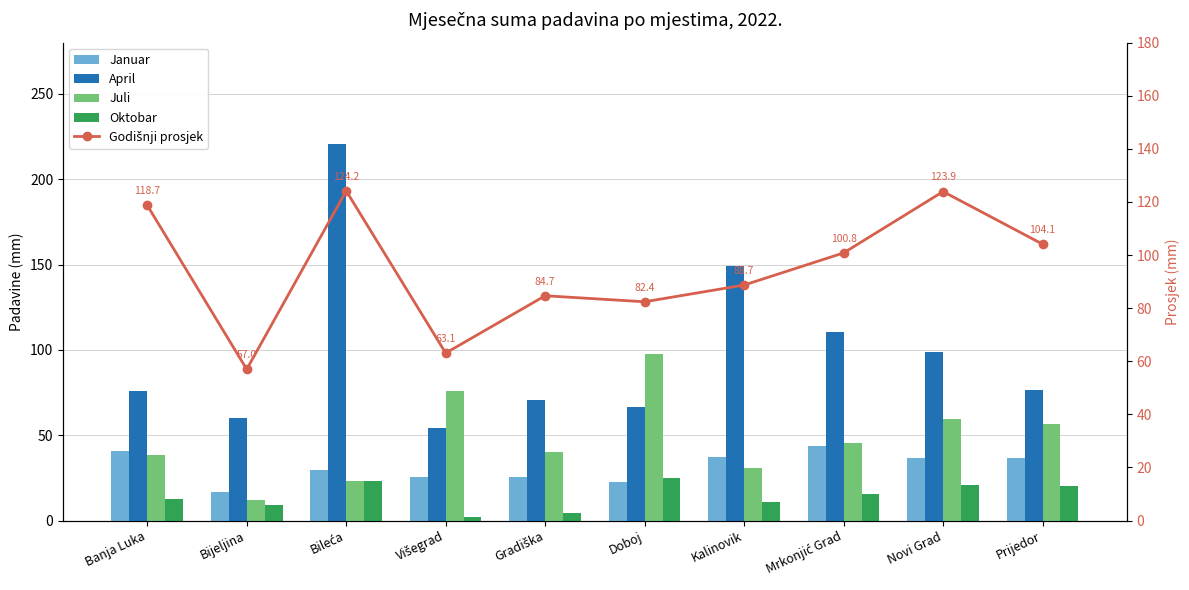

What is the lowest value of the Oktobar series?

2.1